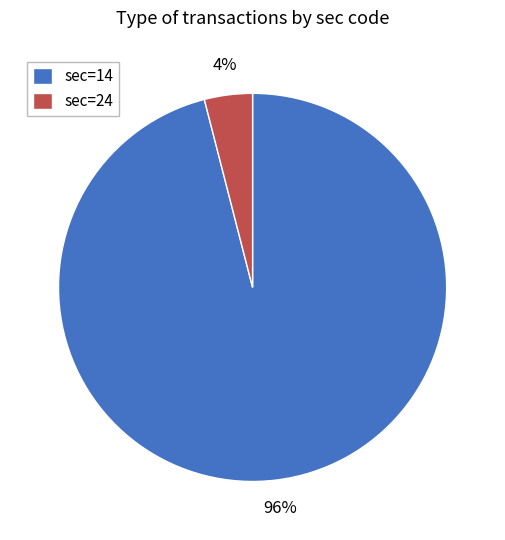

To the nearest percent, what is the average slice percentage?

50%